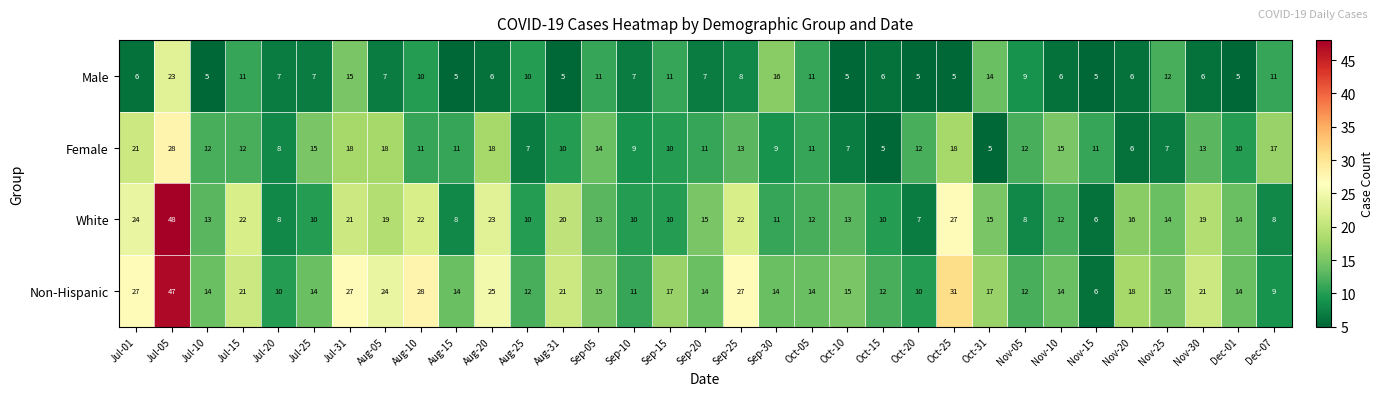

Which series changed the most between Sep-05 and Sep-15?

Female